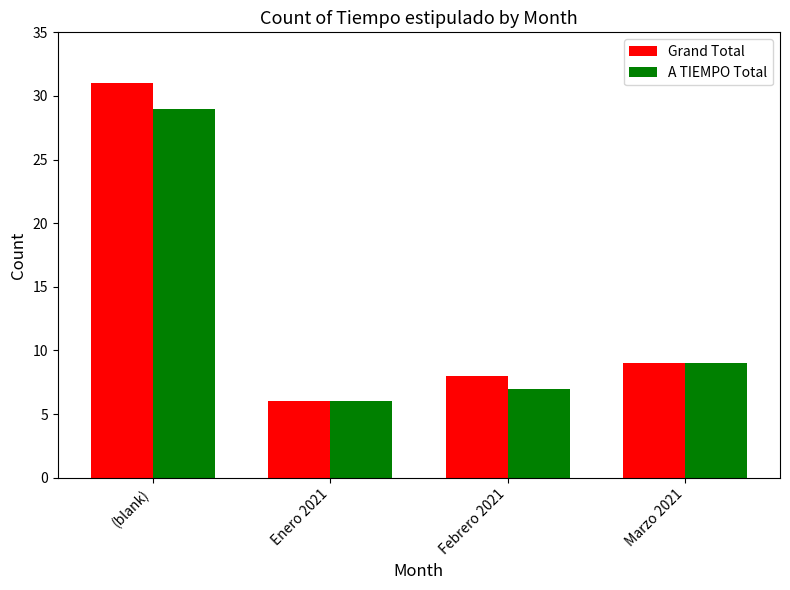

Reading left to right, extract all data points from this chart.

Grand Total: (blank)=31	Enero 2021=6	Febrero 2021=8	Marzo 2021=9
A TIEMPO Total: (blank)=29	Enero 2021=6	Febrero 2021=7	Marzo 2021=9